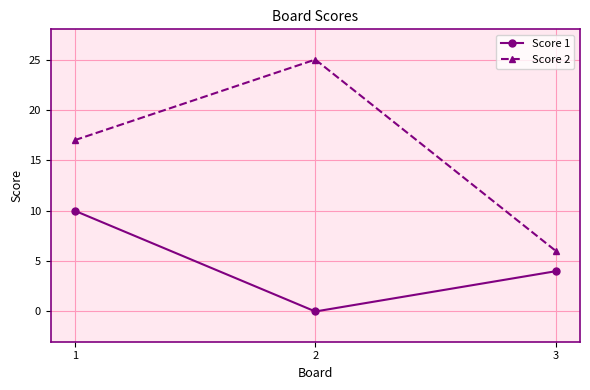

How many categories are shown in the chart?

3